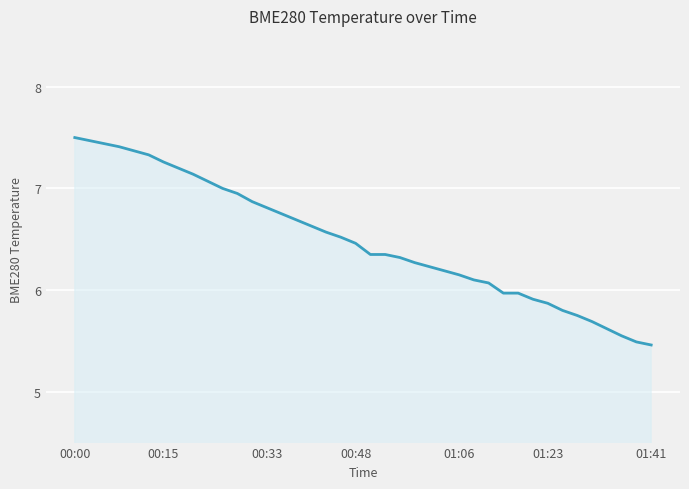

What is the greatest value displayed?

7.5